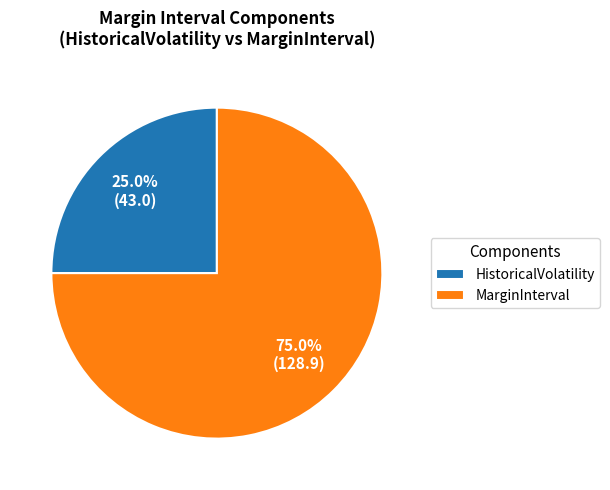

Does MarginInterval represent more than half of the total?

Yes